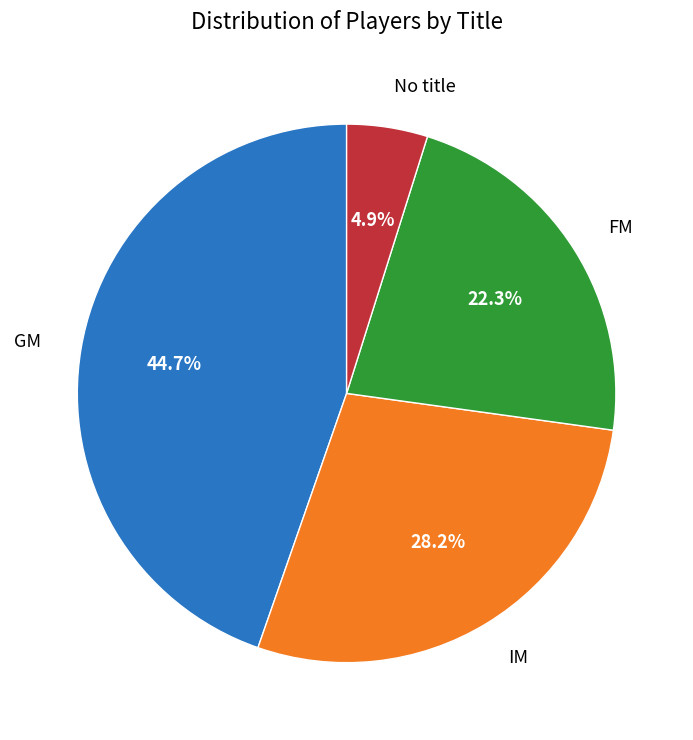

To the nearest percent, what is the difference between the largest and smallest slice percentages?

40%